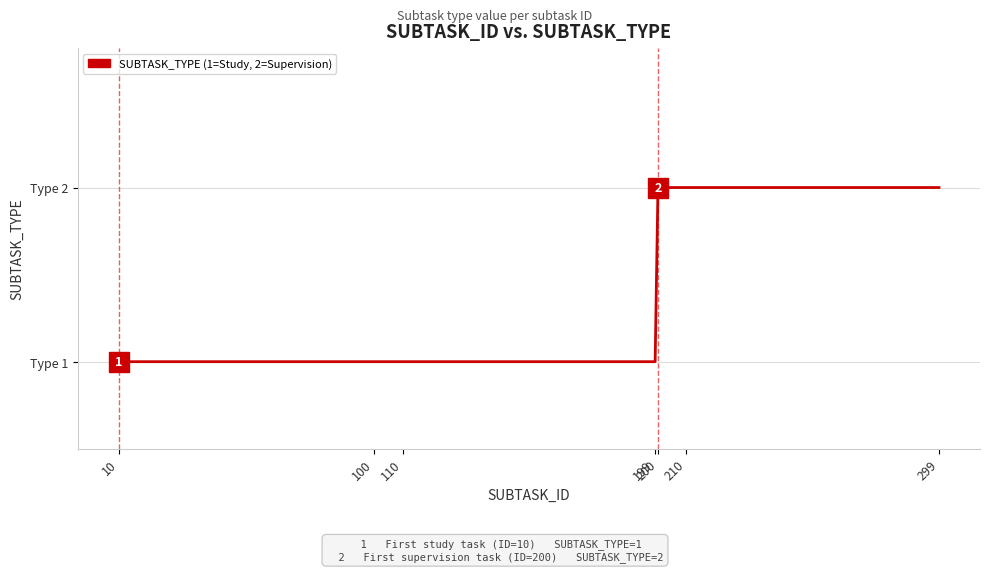

Does the chart have visible grid lines?

Yes